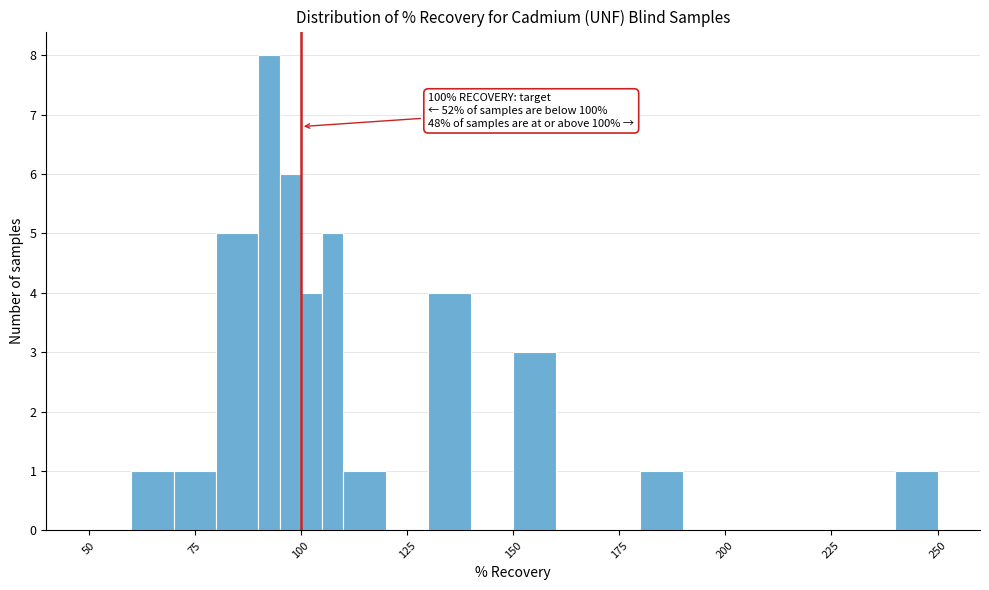

Around what value on the x-axis is the tallest bar? Give the approximate position of its centre, as read against the axis.

95